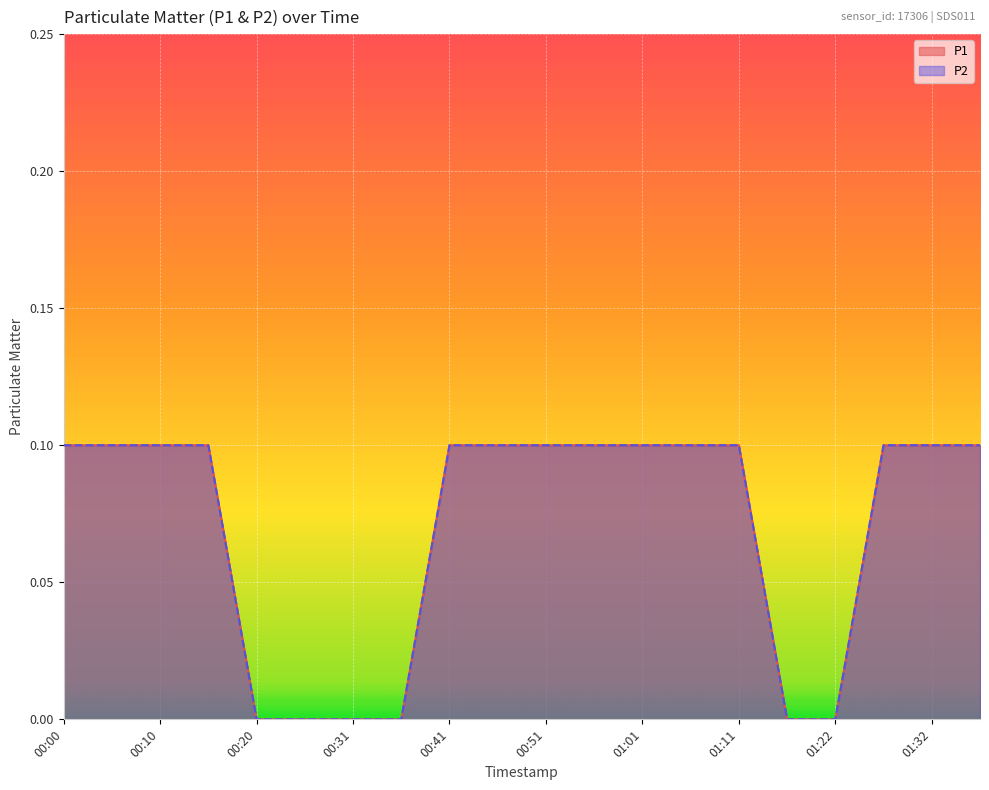

What is the label of the 10th point from the right?

00:51